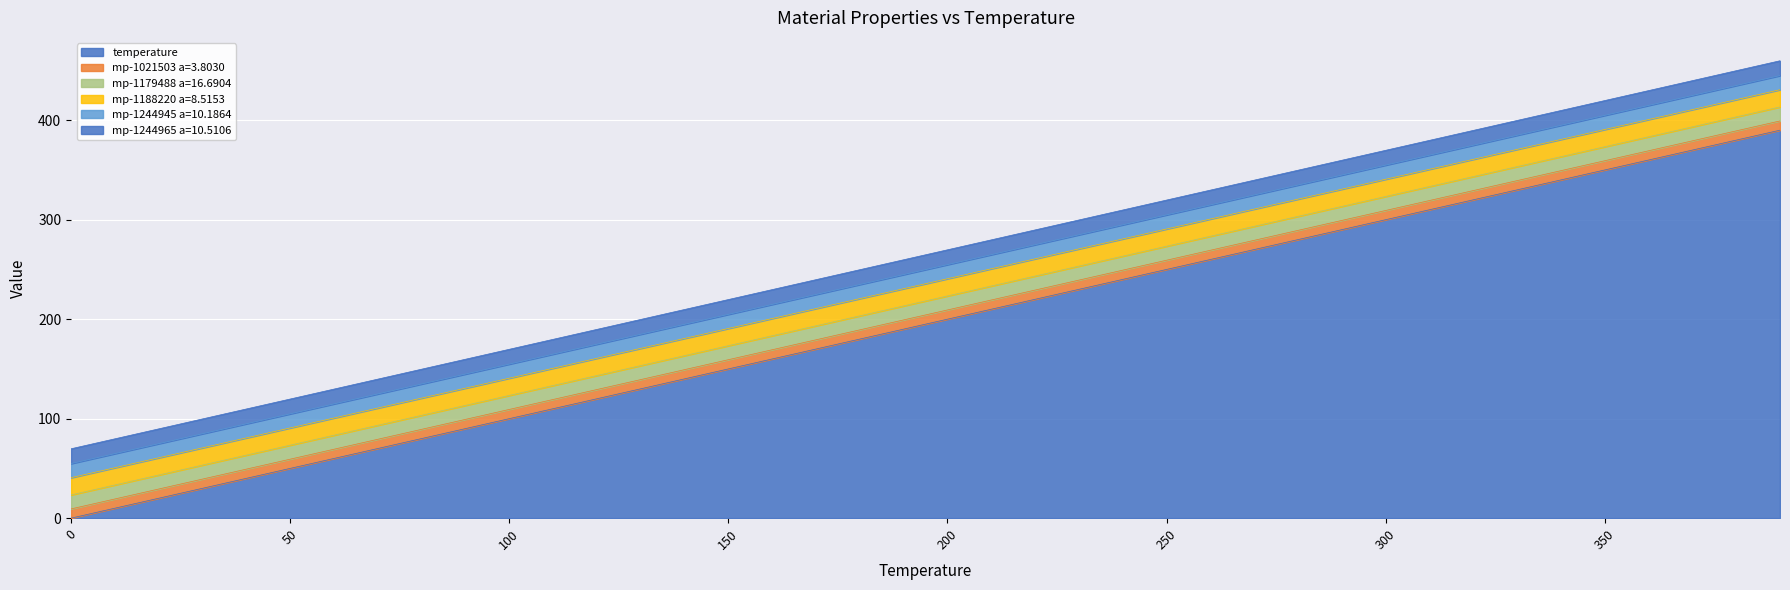

At 160, list the series in order from smallest to largest.

mp-1021503 a=3.8030, mp-1179488 a=16.6904, mp-1244945 a=10.1864, mp-1244965 a=10.5106, mp-1188220 a=8.5153, temperature